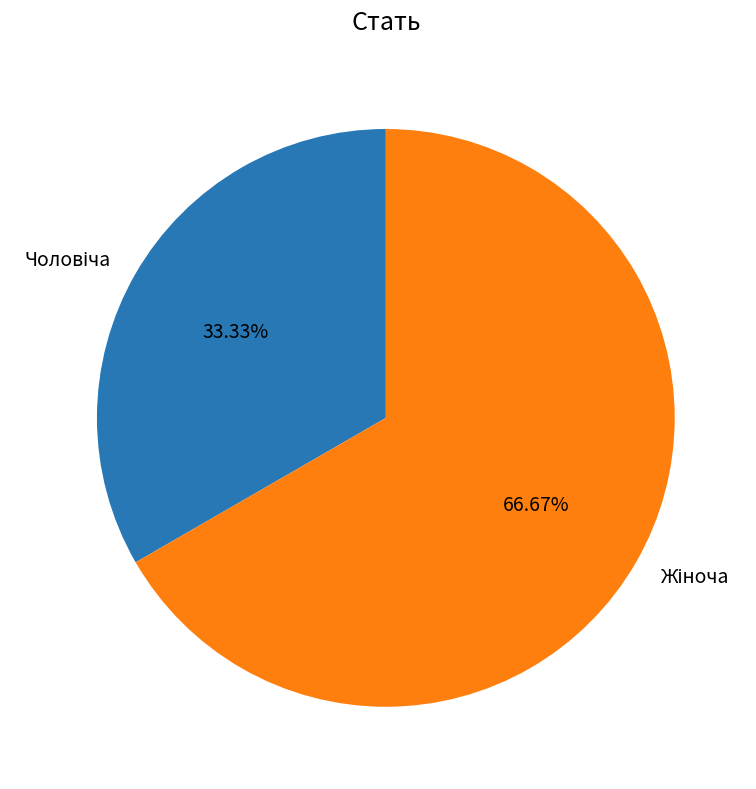

Is there any slice that represents more than half of the pie?

Yes